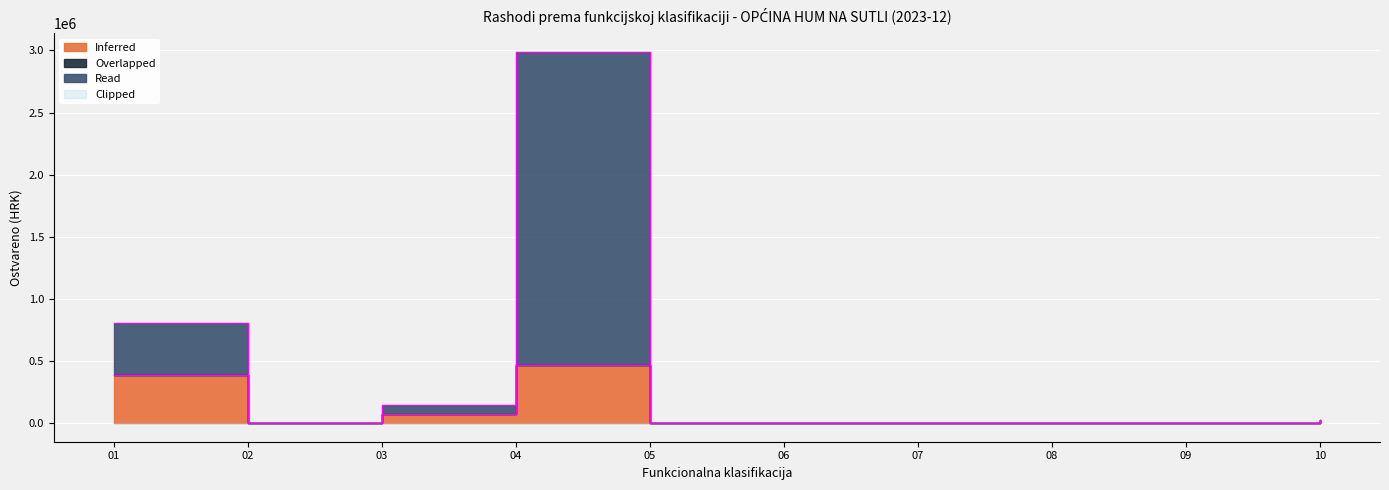

True or false: Inferred has a value of 0.0 at 07.

True